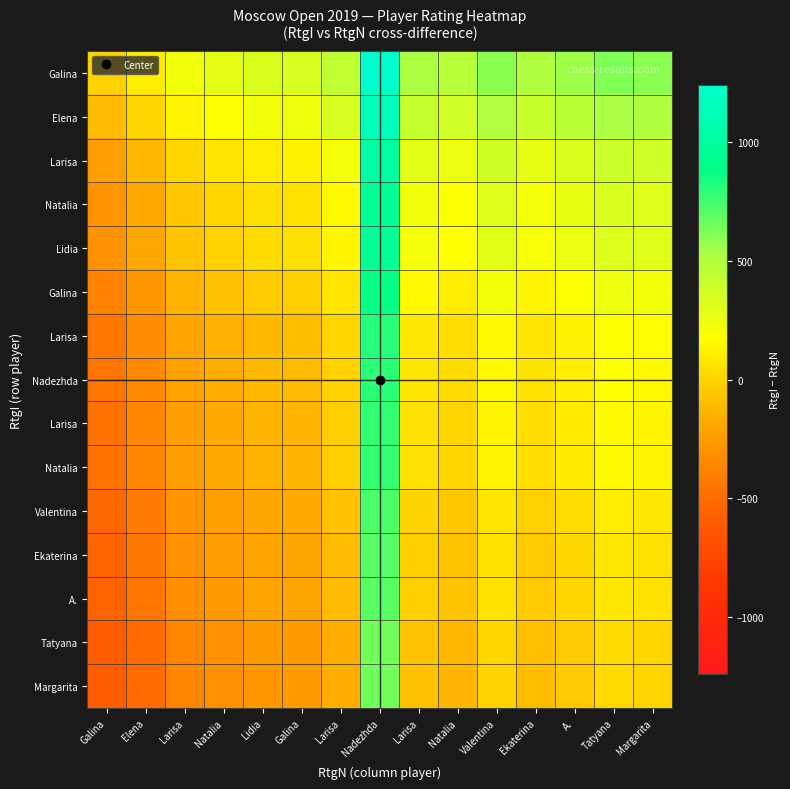

How many distinct data groups are displayed?

15